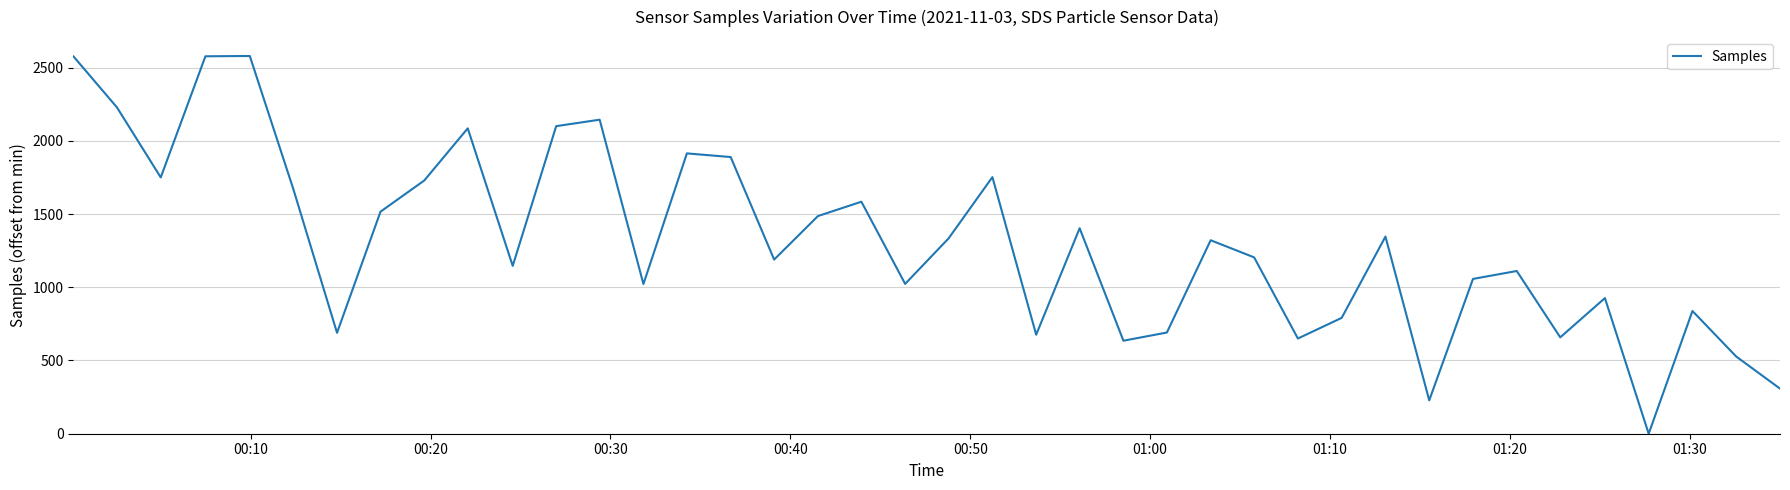

Does the chart display data point markers on the line(s)?

No